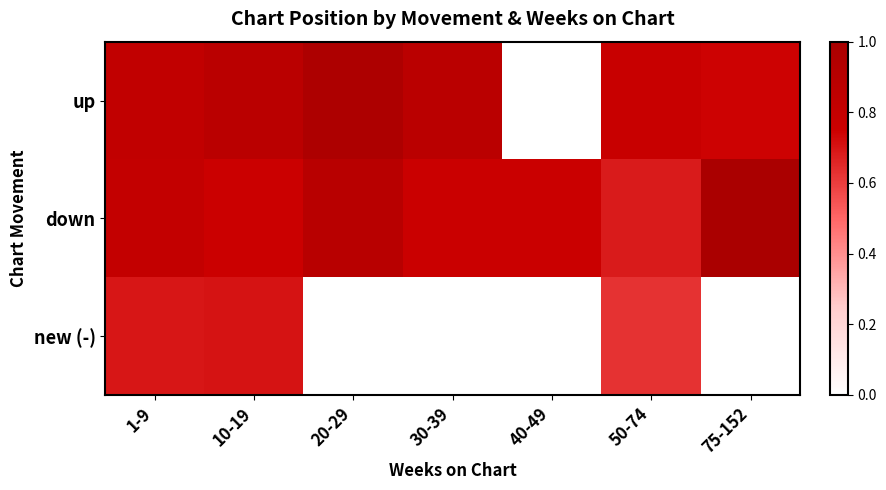

At 50-74, list the series in order from smallest to largest.

new (-), down, up